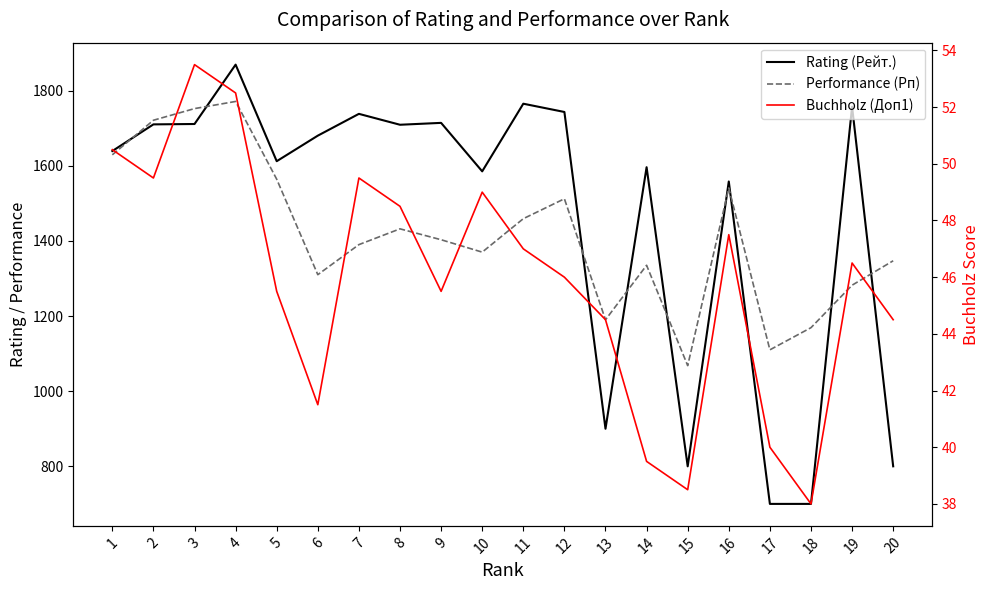

Which series has the largest total across all categories?

Rating (Рейт.)